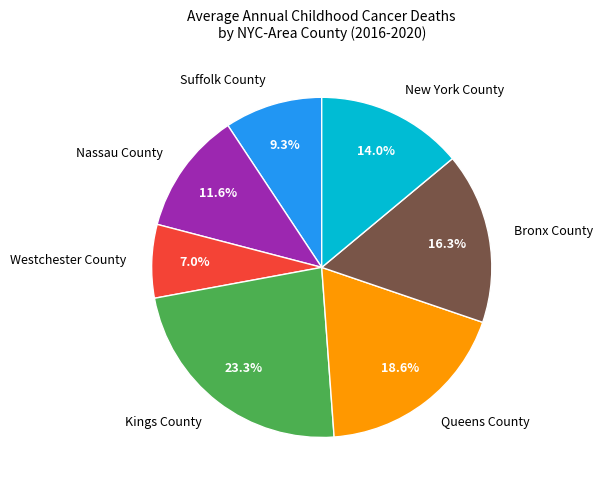

Count the number of slices in the pie.

7